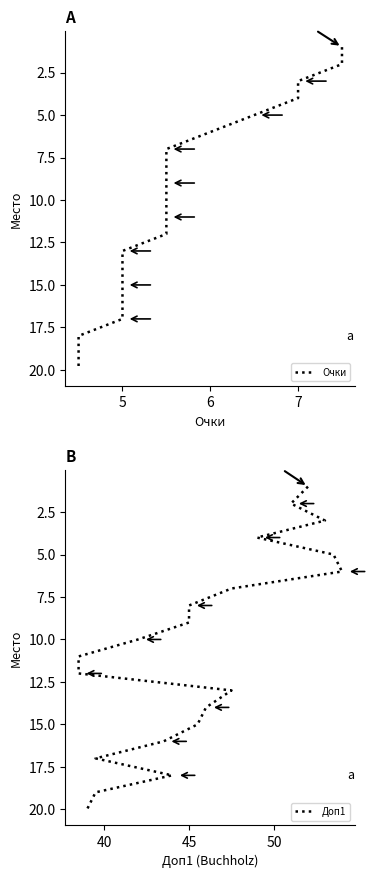

Does the chart display data point markers on the line(s)?

No